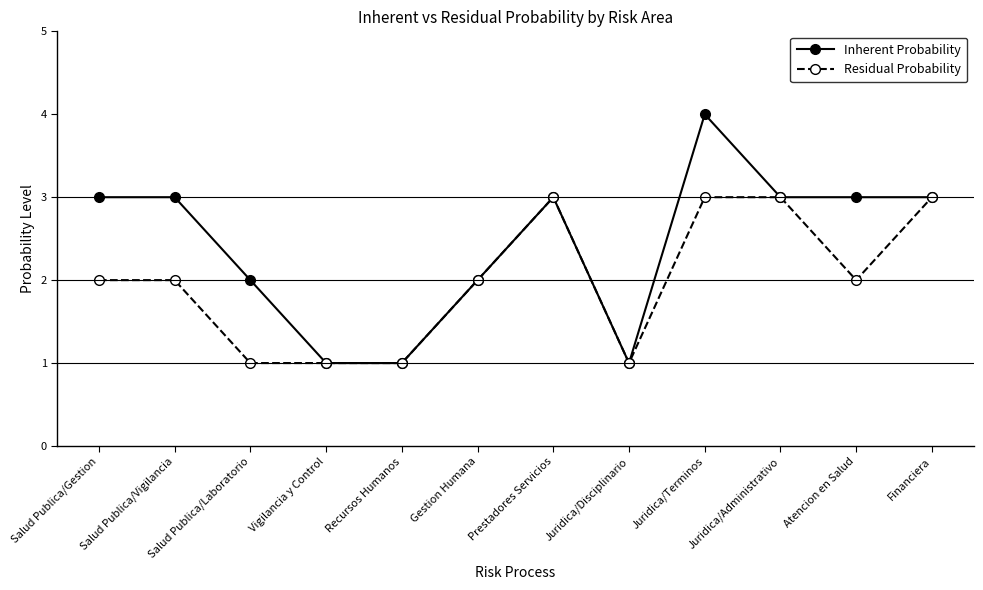

What is the greatest value displayed?

4